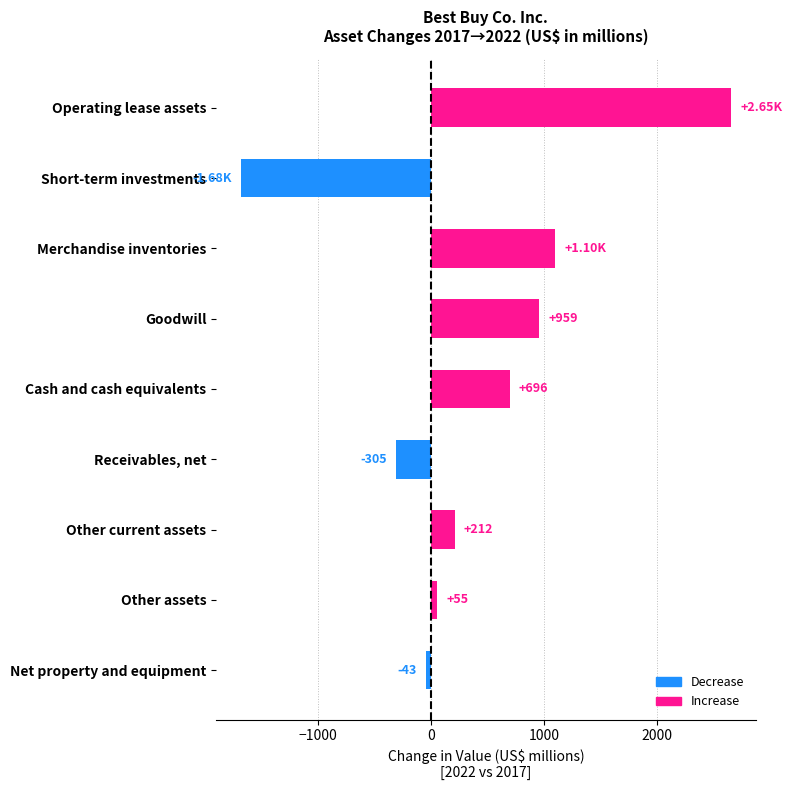

What is the difference between the maximum and second lowest values?

2959